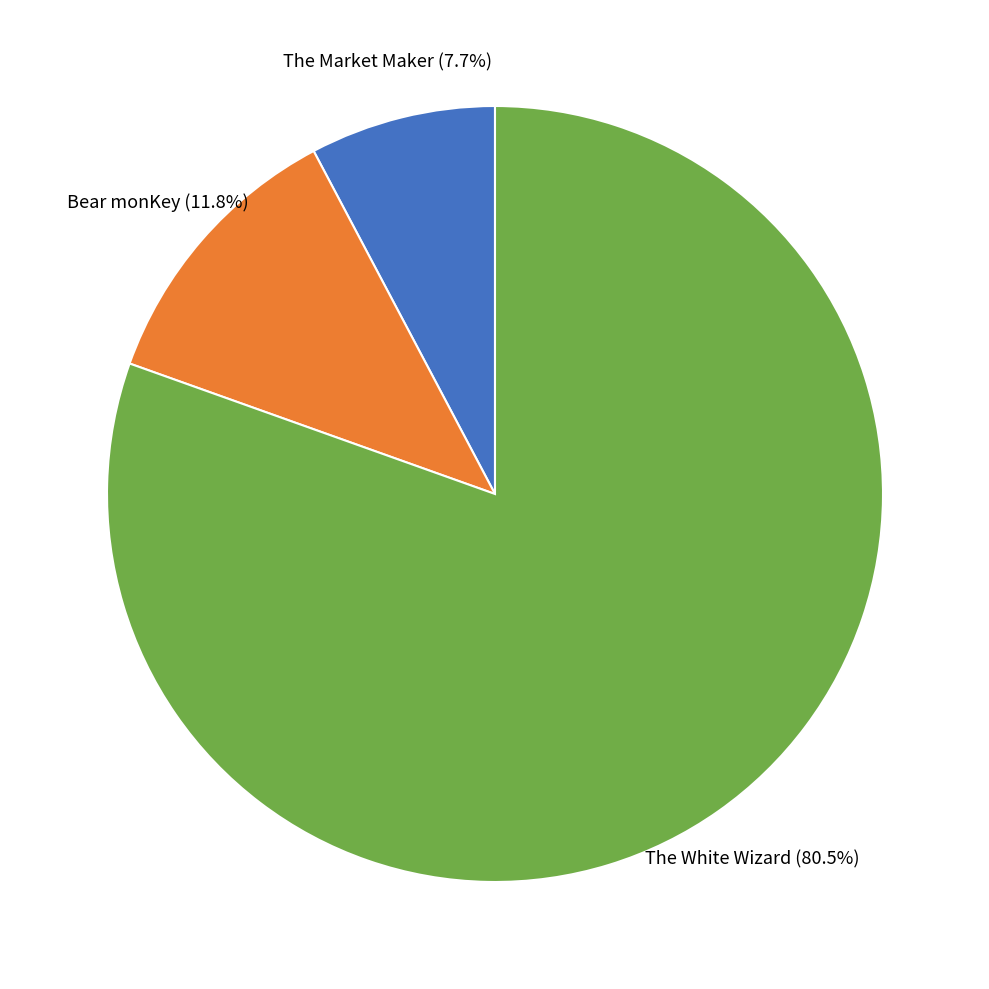

How many segments does this pie chart have?

3